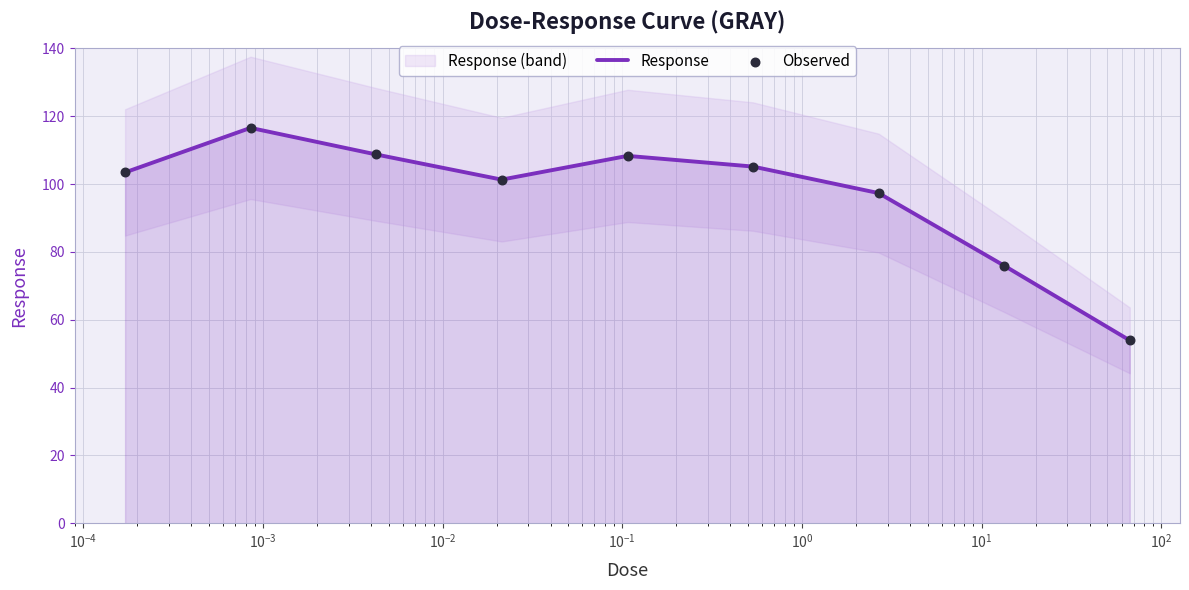

Which series has the largest total across all categories?

Response